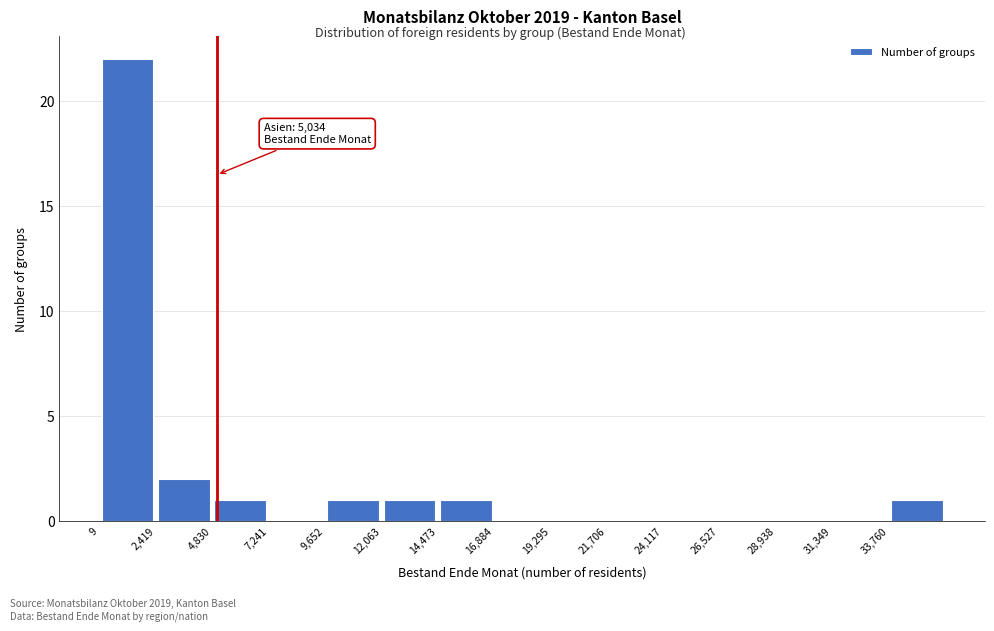

Which range on the x-axis has the tallest bar?

0 to 2500